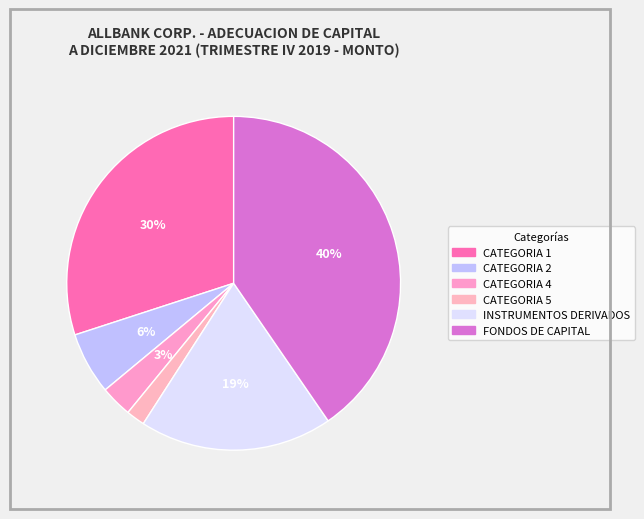

Rank the categories by value from highest to lowest.

FONDOS DE CAPITAL, CATEGORIA 1, INSTRUMENTOS DERIVADOS, CATEGORIA 2, CATEGORIA 4, CATEGORIA 5